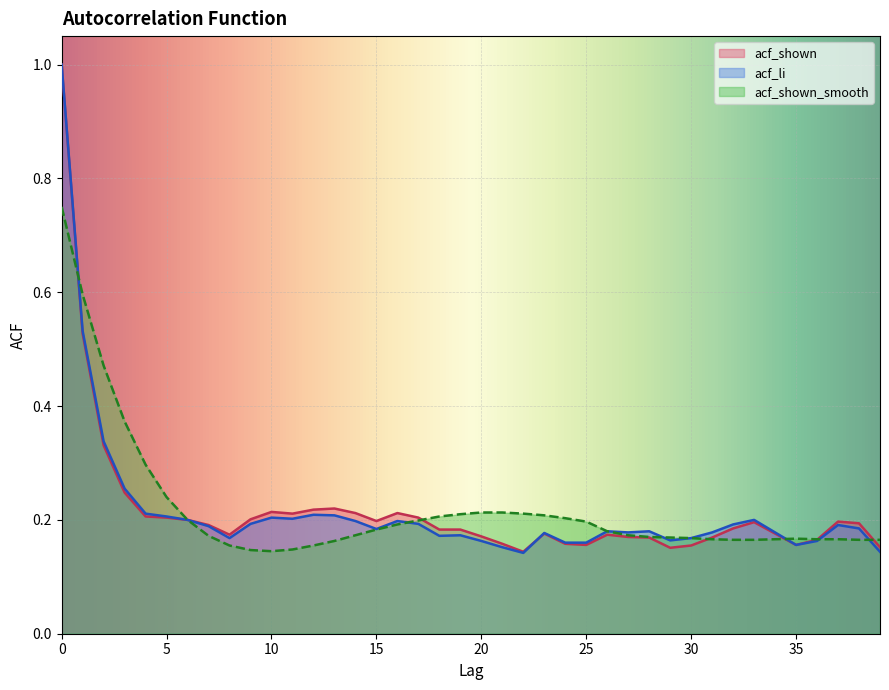

How many lines are shown in the chart?

3